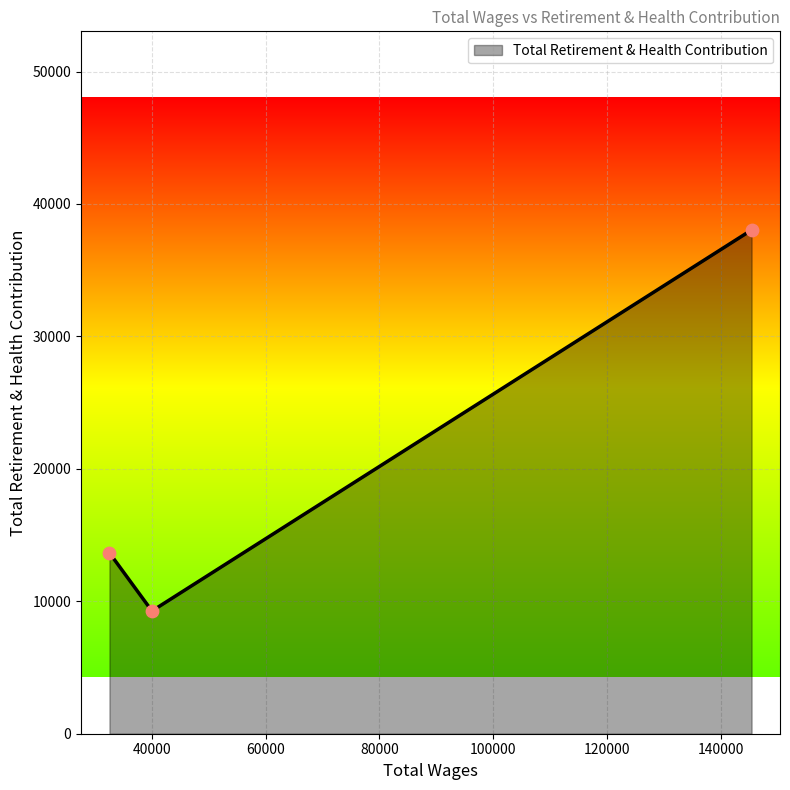

What is the average value?

20317